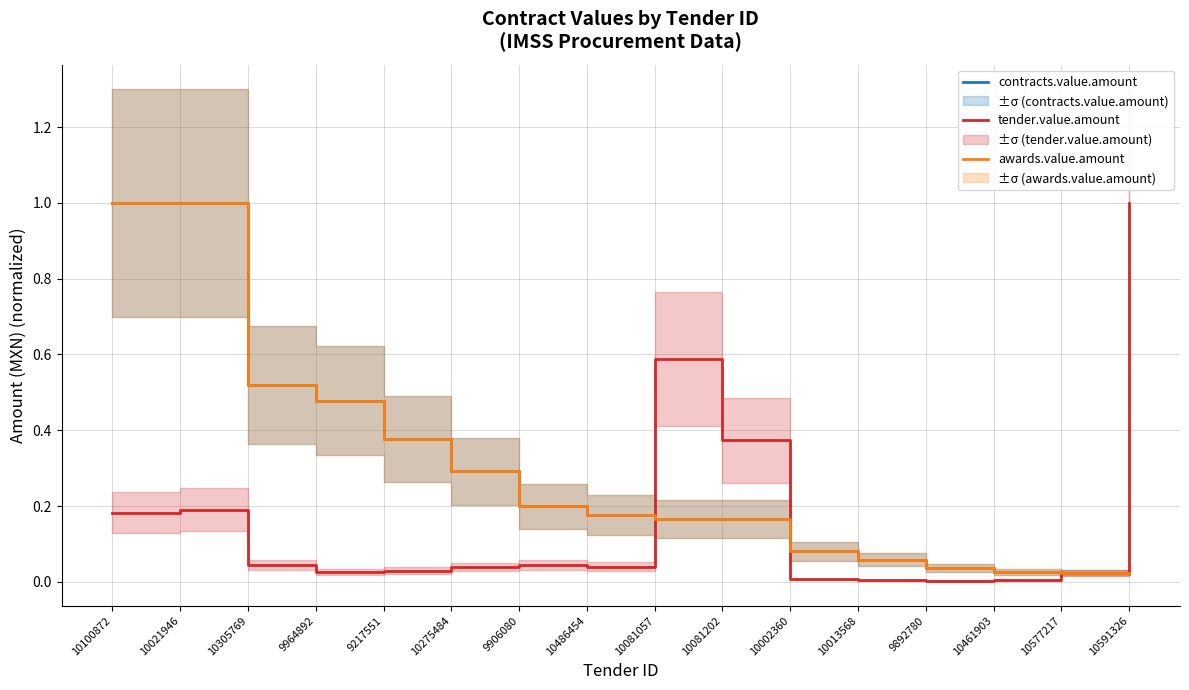

True or false: awards.value.amount and contracts.value.amount intersect in this chart.

False